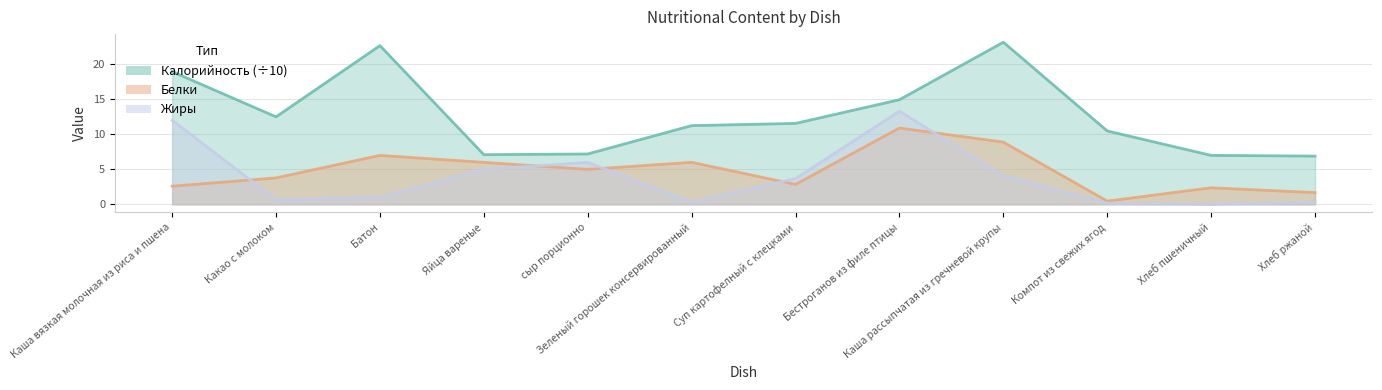

What is the difference between the second highest and second lowest values in the Белки series?

7.2